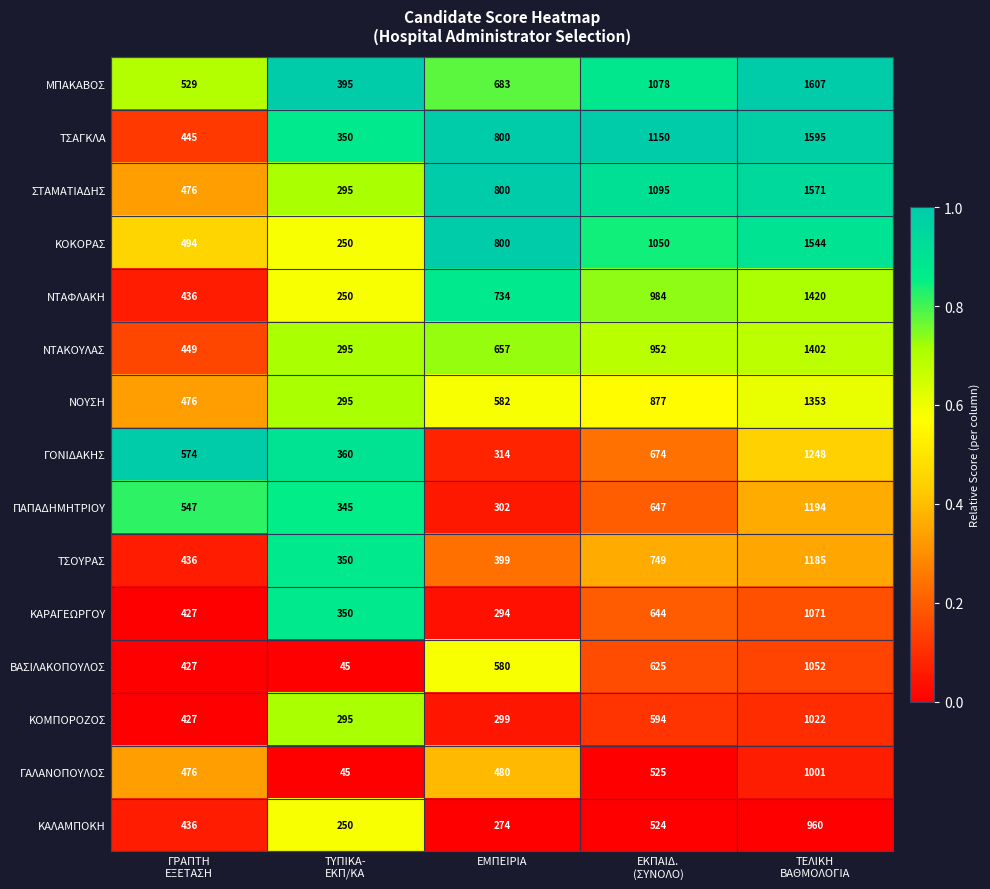

How many data points does each series have?

5